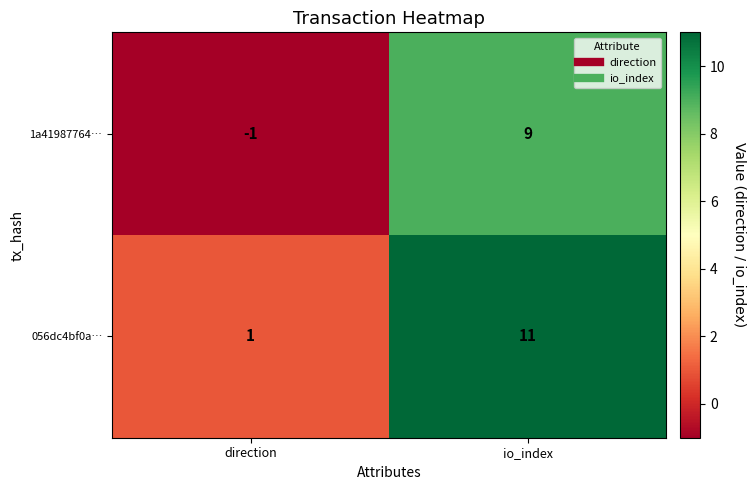

What is the difference between the maximum and minimum values in the 056dc4bf0a… series?

10